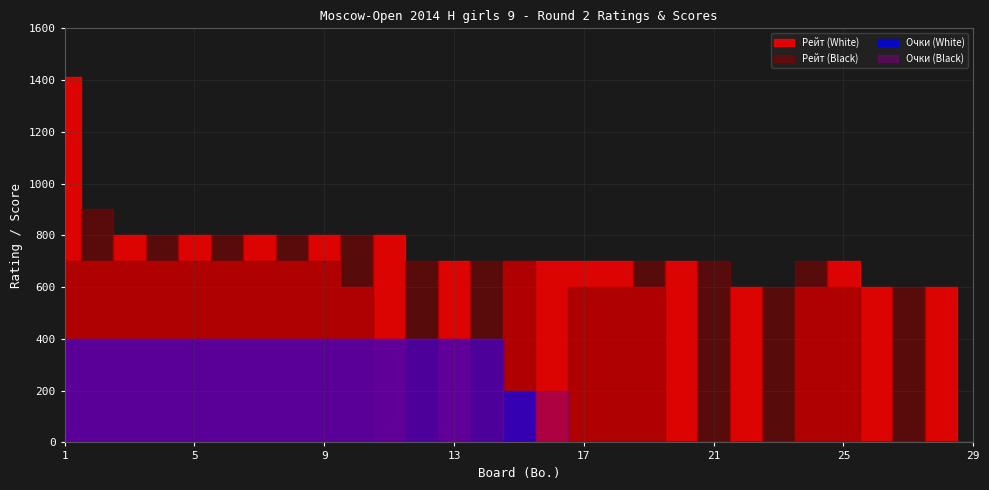

Reading left to right, extract all data points from this chart.

Рейт (White): 1412.0	700.0	800.0	700.0	800.0	700.0	800.0	700.0	800.0	600.0	800.0	0.0	700.0	0.0	700.0	700.0	700.0	700.0	600.0	700.0	0.0	600.0	0.0	600.0	700.0	600.0	0.0	600.0	0.0
Очки (White): 1.0	1.0	1.0	1.0	1.0	1.0	1.0	1.0	1.0	1.0	1.0	1.0	1.0	1.0	0.5	0.0	0.0	0.0	0.0	0.0	0.0	0.0	0.0	0.0	0.0	0.0	0.0	0.0	0.0
Рейт (Black): 700.0	900.0	700.0	800.0	700.0	800.0	700.0	800.0	700.0	800.0	0.0	700.0	0.0	700.0	700.0	0.0	600.0	600.0	700.0	0.0	700.0	0.0	600.0	700.0	600.0	0.0	600.0	0.0	0.0
Очки (Black): 1.0	1.0	1.0	1.0	1.0	1.0	1.0	1.0	1.0	1.0	1.0	1.0	1.0	1.0	0.0	0.5	0.0	0.0	0.0	0.0	0.0	0.0	0.0	0.0	0.0	0.0	0.0	0.0	0.0